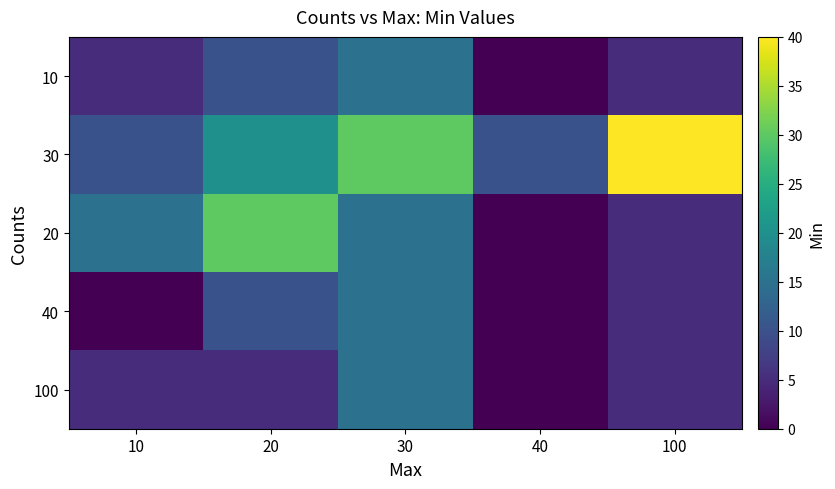

Rank the series at 10 from lowest to highest value.

40, 10, 100, 30, 20